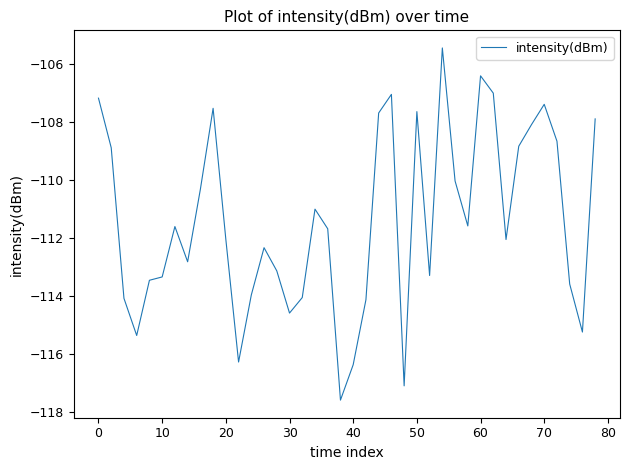

How many interior local peaks (higher than both neighbors) does the data have?

9